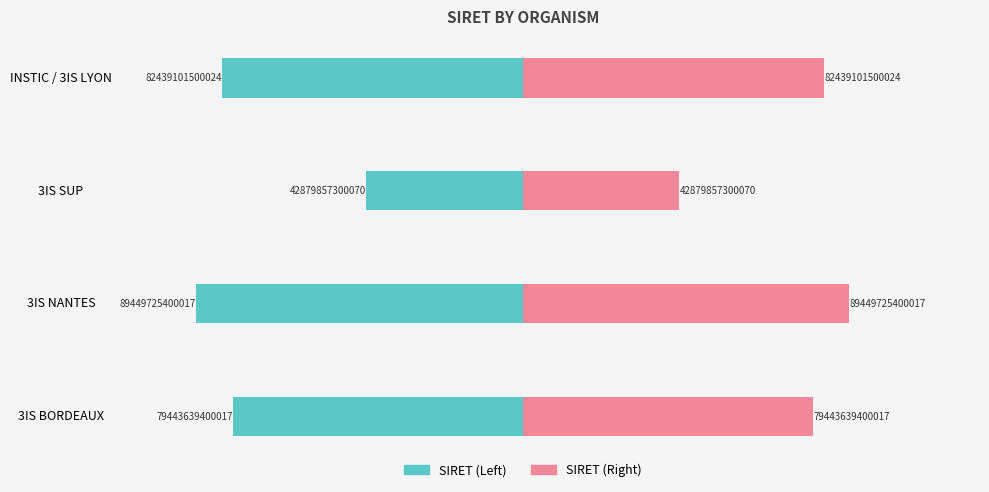

How many groups of bars are there?

4